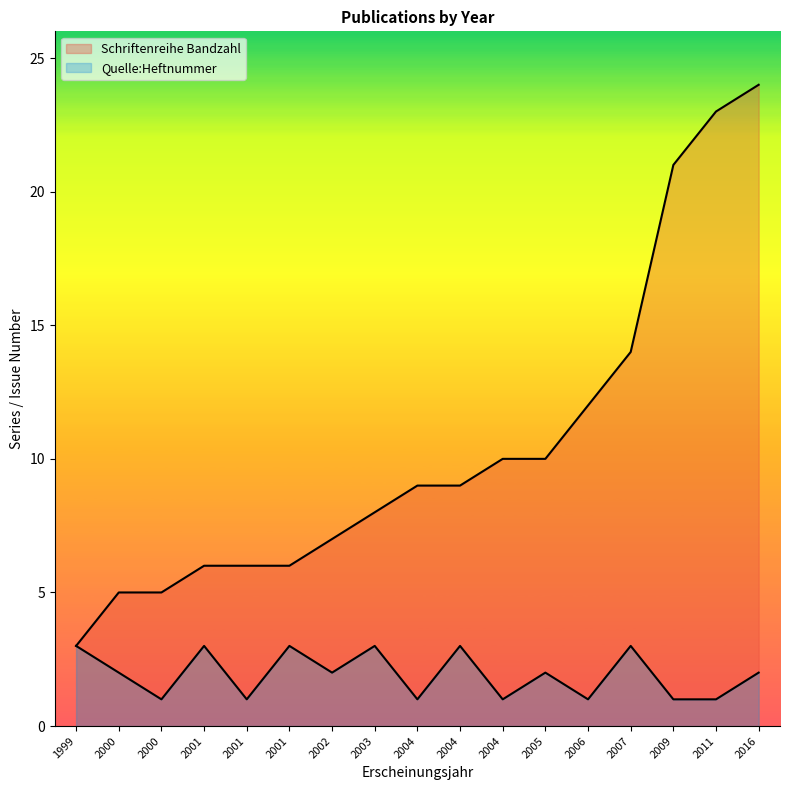

Rank the series by their maximum value, from lowest to highest.

Quelle:Heftnummer, Schriftenreihe Bandzahl